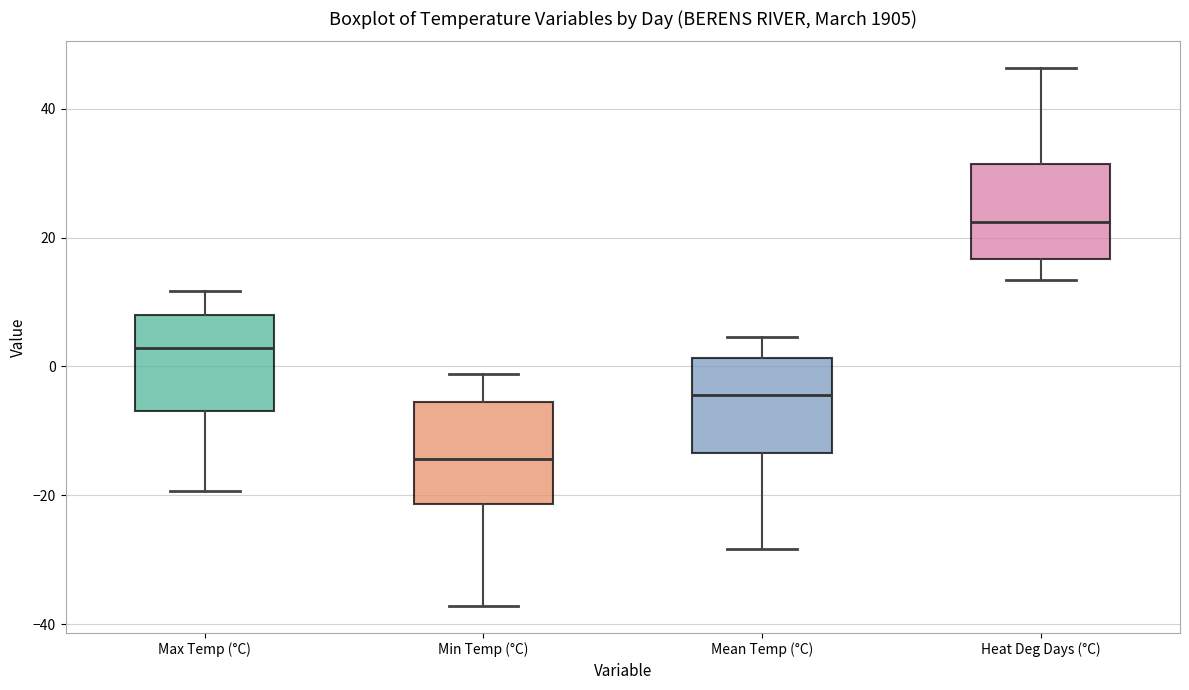

Reading left to right, read every box against the y-axis: the position of its median line, the range the box covers, and the ends of its whiskers. The values are not printed on the chart, so give them approximately, as read against the axis.

Max Temp (°C): median 2, box -6 to 8, whiskers -20 to 12
Min Temp (°C): median -14, box -22 to -6, whiskers -38 to -2
Mean Temp (°C): median -4, box -14 to 2, whiskers -28 to 4
Heat Deg Days (°C): median 22, box 16 to 32, whiskers 14 to 46